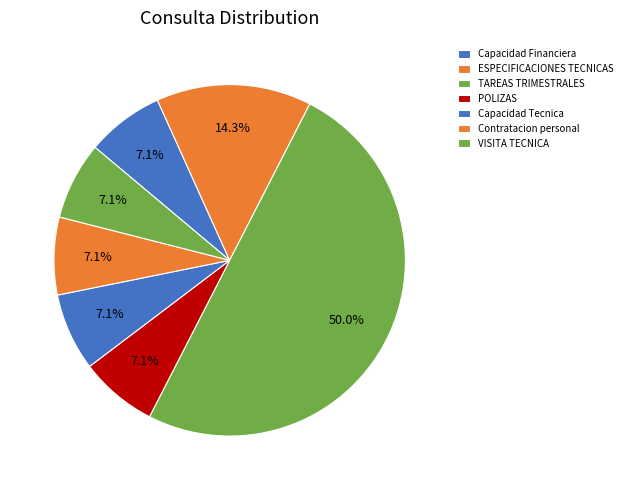

Which category has the biggest portion of the pie?

TAREAS TRIMESTRALES